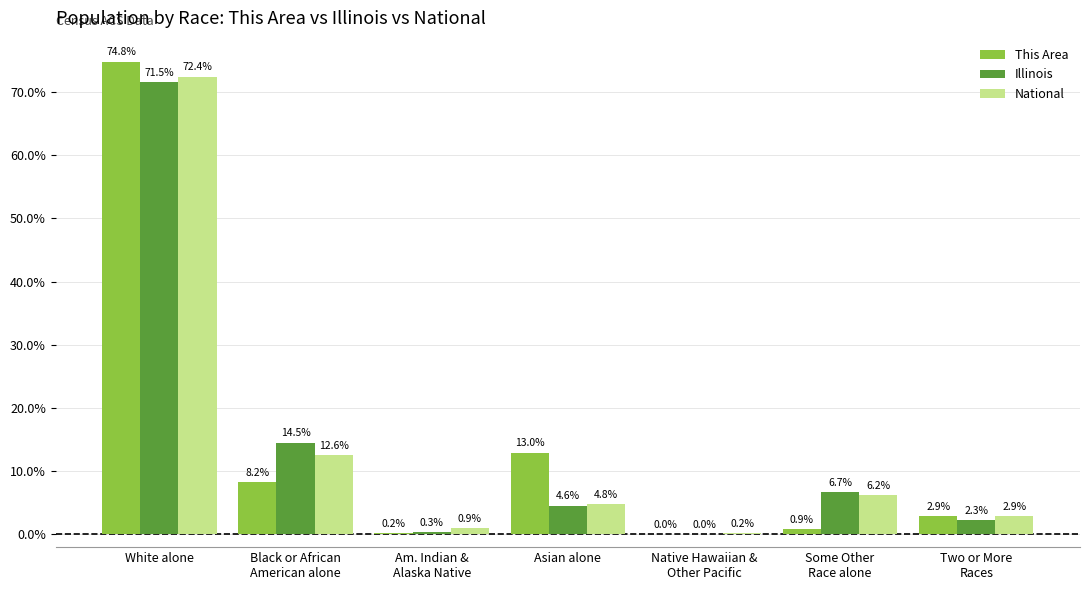

At which label does National first exceed 4?

White alone